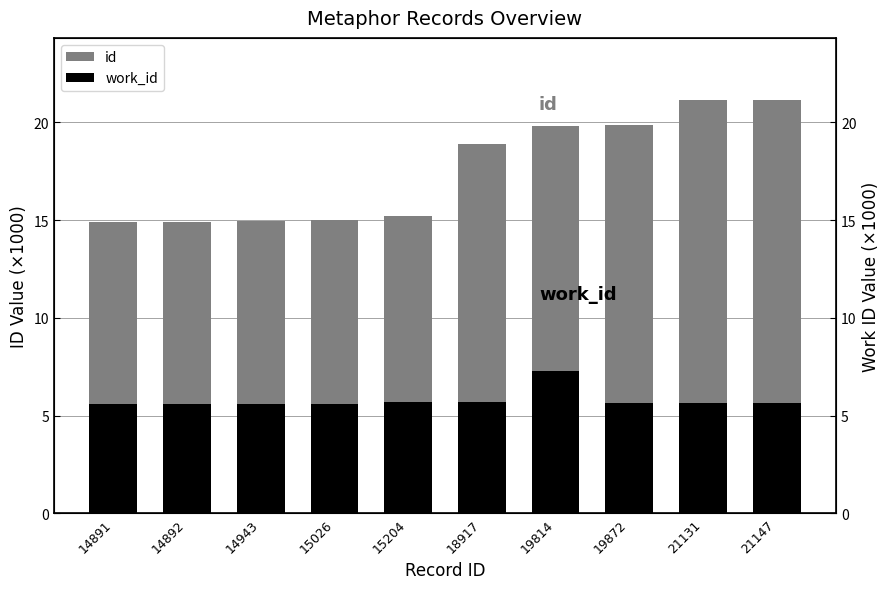

Which label corresponds to the largest value in the chart?

21147